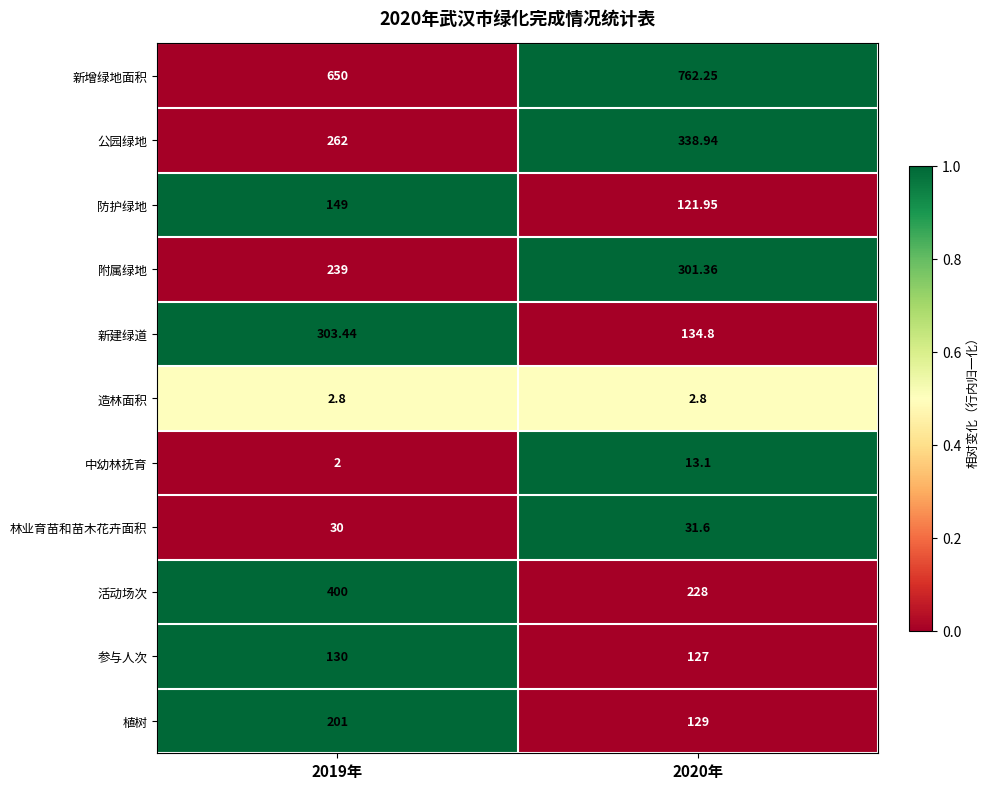

Rank the series by their maximum value, from lowest to highest.

造林面积, 中幼林抚育, 林业育苗和苗木花卉面积, 参与人次, 防护绿地, 植树, 附属绿地, 新建绿道, 公园绿地, 活动场次, 新增绿地面积